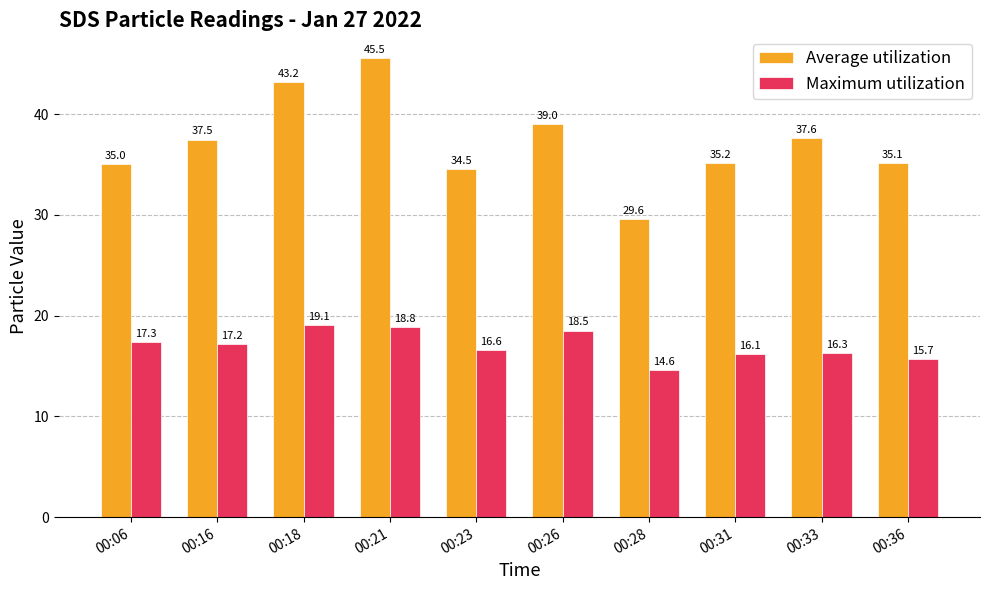

What is the greatest value displayed?

45.5